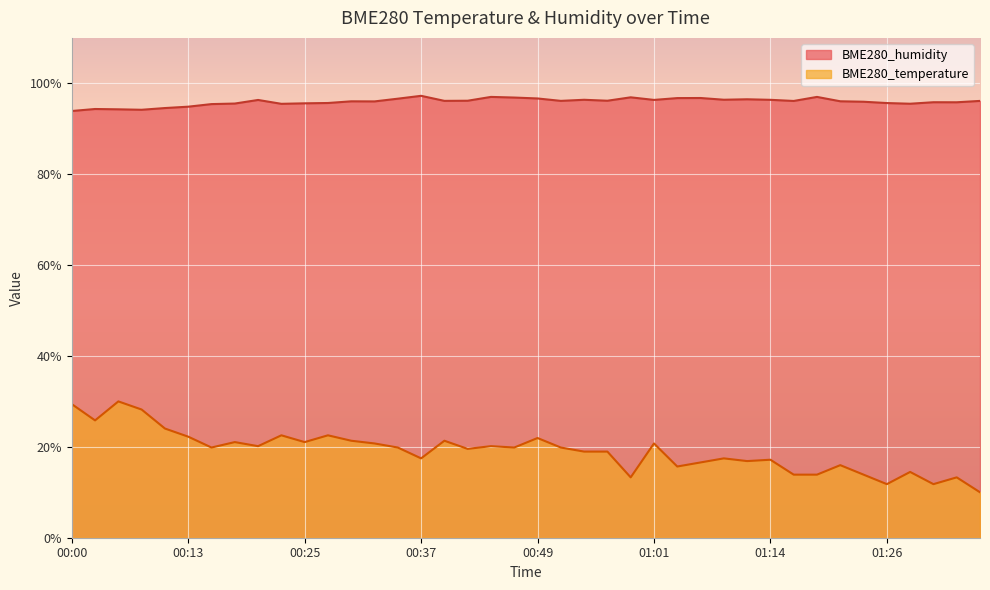

Reading left to right, list all the values displayed in this chart.

BME280_temperature: 29.4	25.8	30.0	28.2	24.0	22.2	19.9	21.0	20.1	22.5	21.0	22.5	21.3	20.7	19.9	17.5	21.3	19.6	20.1	19.9	21.9	19.9	19.0	19.0	13.3	20.7	15.7	16.6	17.5	16.9	17.2	13.9	13.9	16.0	13.9	11.8	14.5	11.8	13.3	10.0
BME280_humidity: 93.9	94.3	94.3	94.2	94.6	94.9	95.4	95.5	96.3	95.5	95.6	95.7	96.0	96.0	96.6	97.2	96.1	96.2	97.0	96.9	96.7	96.1	96.4	96.2	96.9	96.3	96.8	96.8	96.4	96.5	96.4	96.1	97.0	96.0	96.0	95.7	95.5	95.8	95.8	96.1